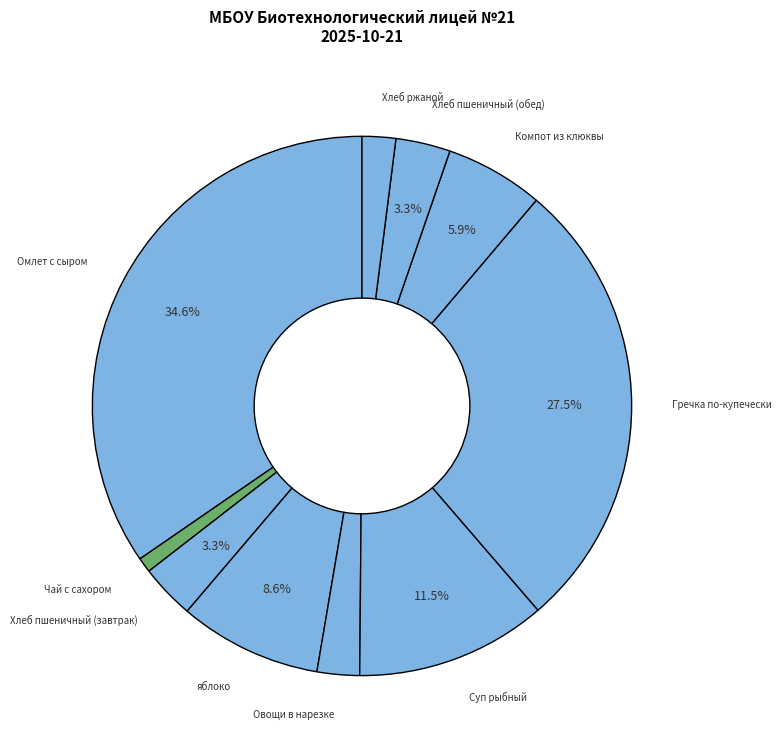

To the nearest percent, what is the average slice percentage?

10%